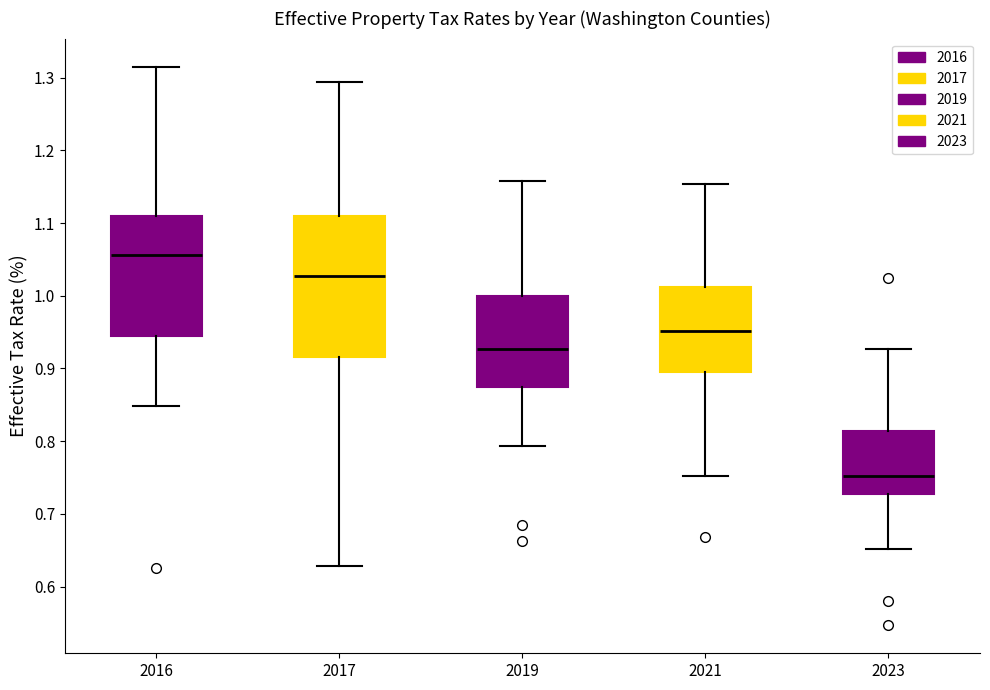

Reading left to right, read every box against the y-axis: the position of its median line, the range the box covers, and the ends of its whiskers. The values are not printed on the chart, so give them approximately, as read against the axis.

2016: median 1.06, box 0.95 to 1.11, whiskers 0.85 to 1.32
2017: median 1.03, box 0.92 to 1.11, whiskers 0.63 to 1.29
2019: median 0.93, box 0.87 to 1.00, whiskers 0.79 to 1.16
2021: median 0.95, box 0.89 to 1.01, whiskers 0.75 to 1.15
2023: median 0.75, box 0.73 to 0.81, whiskers 0.65 to 0.93